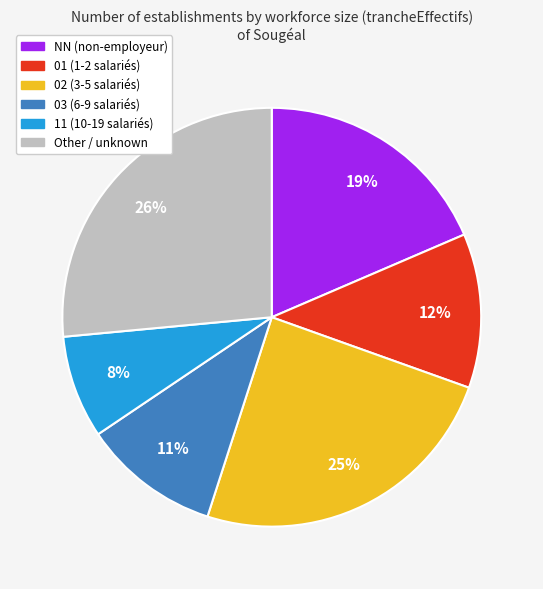

What percentage is the 03 slice, to the nearest percent?

11%